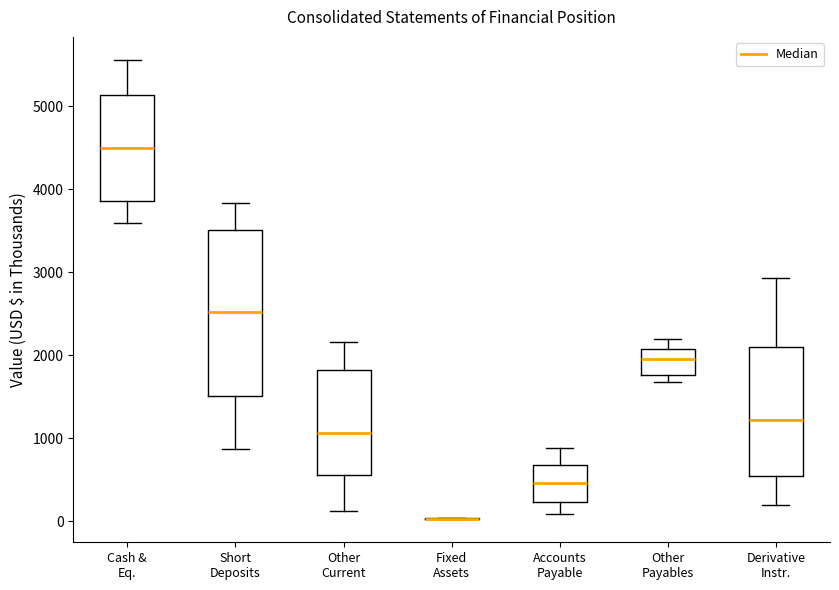

Which box is the tallest, from its lower edge to its upper edge?

Short Deposits